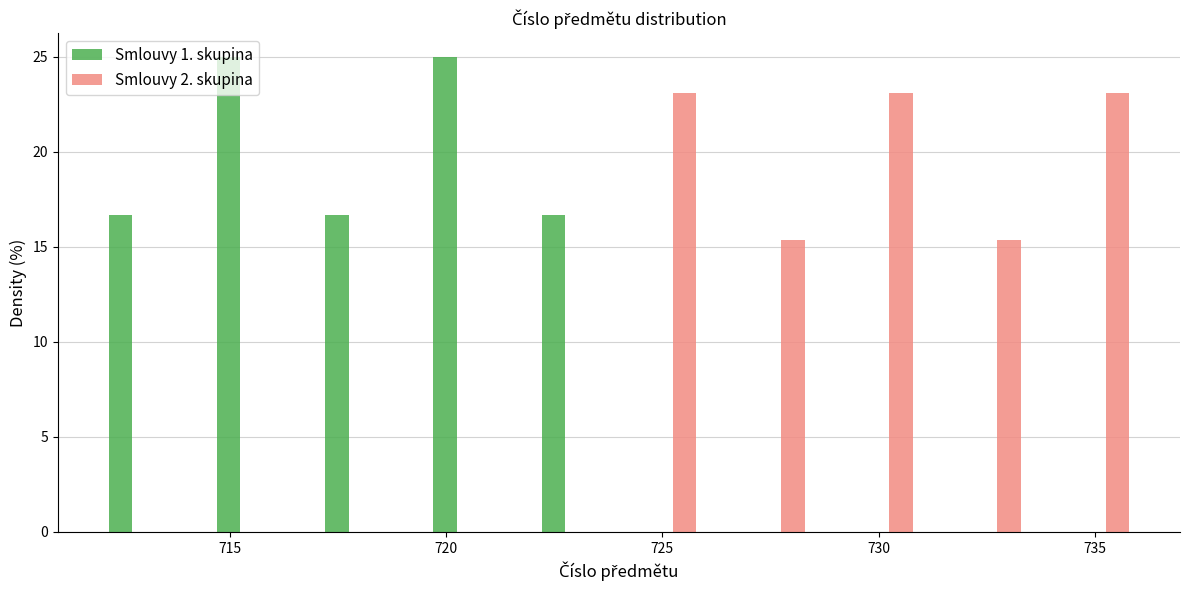

Reading left to right, transcribe this chart: for each range on the x-axis, give the height of each series' bar. The values are not printed on the chart, so give them approximately, as read against the axis.

711.5 to 714.0: Smlouvy 1. skupina=16.5	Smlouvy 2. skupina=0
714.0 to 716.5: Smlouvy 1. skupina=25.0	Smlouvy 2. skupina=0
716.5 to 719.0: Smlouvy 1. skupina=16.5	Smlouvy 2. skupina=0
719.0 to 721.5: Smlouvy 1. skupina=25.0	Smlouvy 2. skupina=0
721.5 to 724.0: Smlouvy 1. skupina=16.5	Smlouvy 2. skupina=0
724.0 to 726.5: Smlouvy 1. skupina=0	Smlouvy 2. skupina=23.0
726.5 to 729.0: Smlouvy 1. skupina=0	Smlouvy 2. skupina=15.5
729.0 to 731.5: Smlouvy 1. skupina=0	Smlouvy 2. skupina=23.0
731.5 to 734.0: Smlouvy 1. skupina=0	Smlouvy 2. skupina=15.5
734.0 to 736.5: Smlouvy 1. skupina=0	Smlouvy 2. skupina=23.0